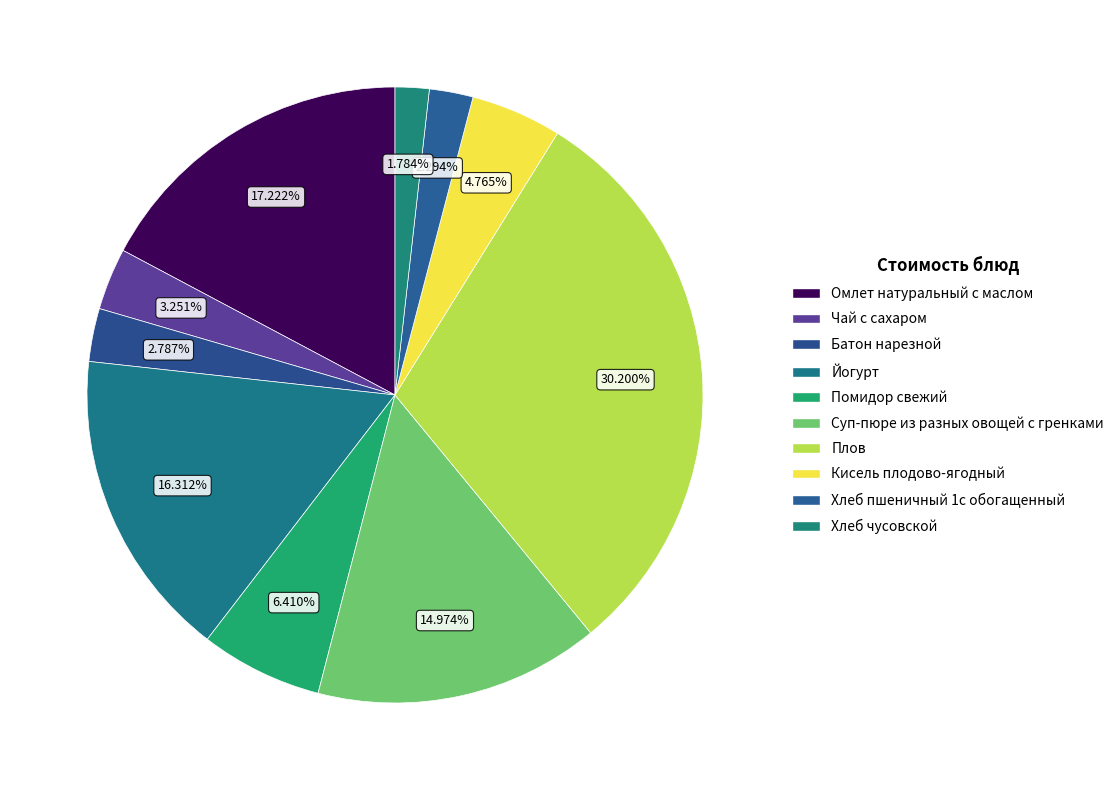

To the nearest percent, what is the difference between the Омлет натуральный с маслом and Плов slice percentages?

13%